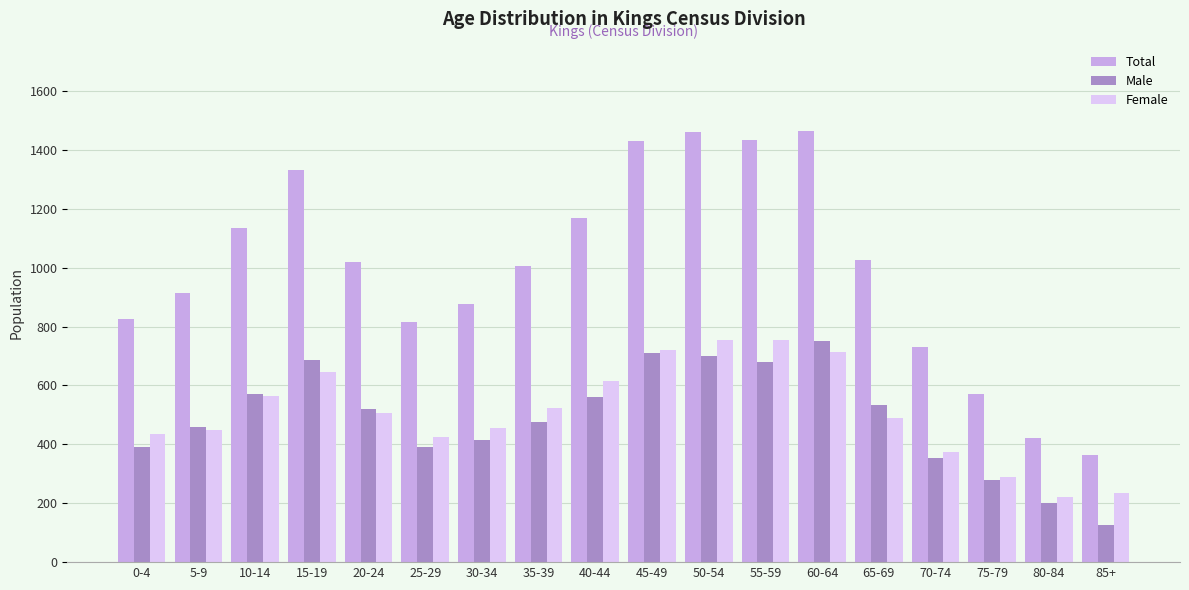

What is the difference between the highest and lowest values at 40-44?

610